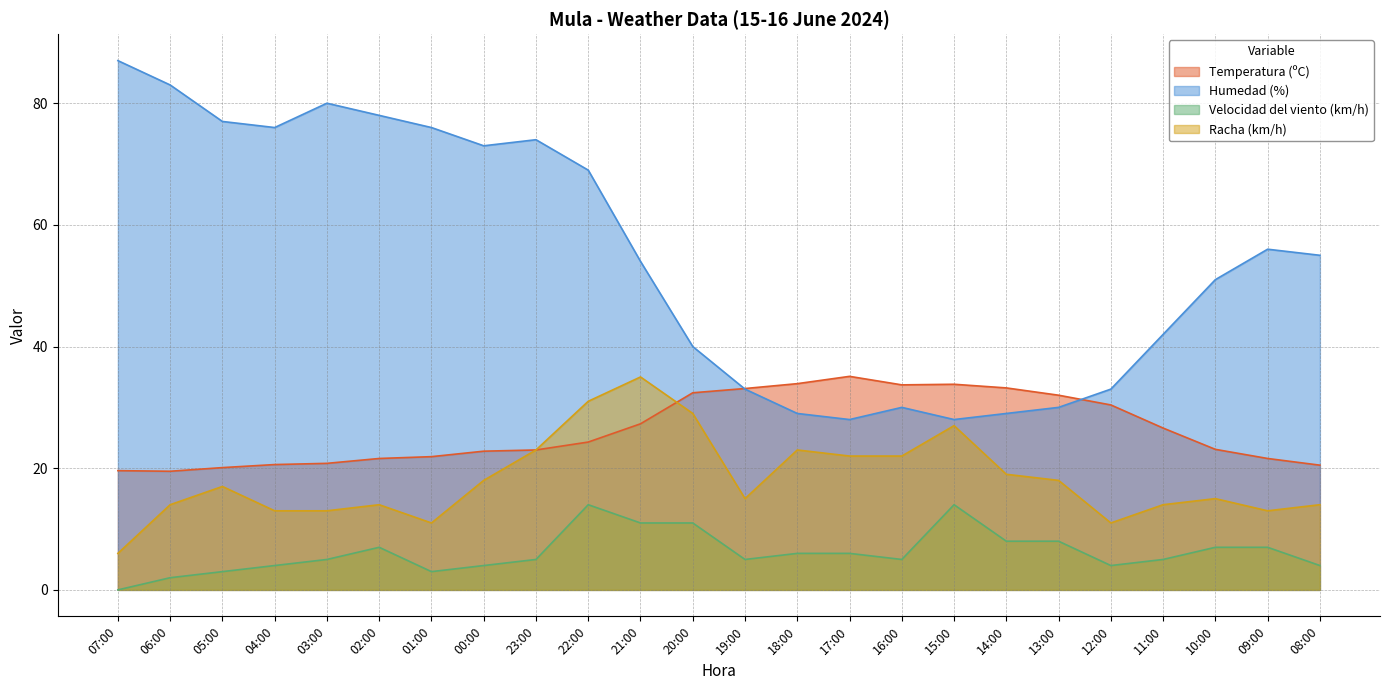

True or false: Racha (km/h) and Temperatura (ºC) intersect in this chart.

True